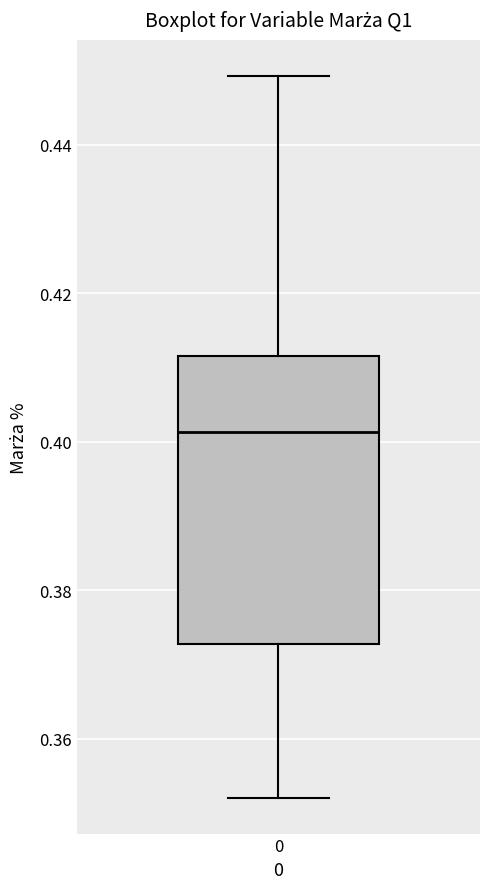

Transcribe this box plot: give where the median line is, the range the box spans, and where the two whiskers end, as read against the y-axis. The values are not printed on the chart, so give them approximately, as read against the axis.

median 0.402, box 0.372 to 0.412, whiskers 0.352 to 0.450